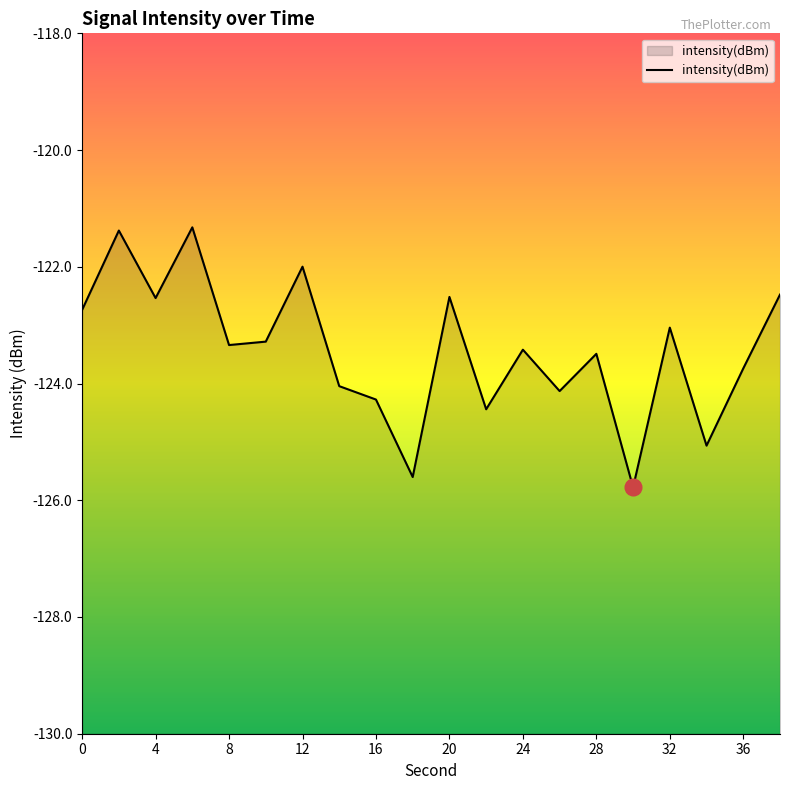

What is the minimum value shown in the chart?

-125.8